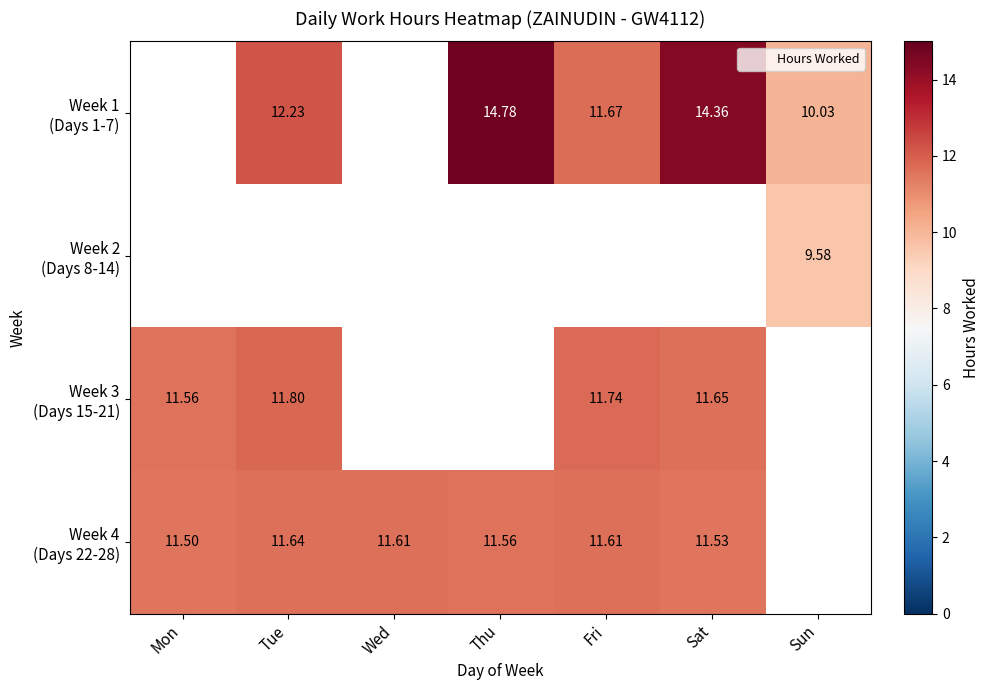

List the labels in order of Week 4 (Days 22-28) value, smallest first.

Mon, Sat, Thu, Wed, Fri, Tue, Sun